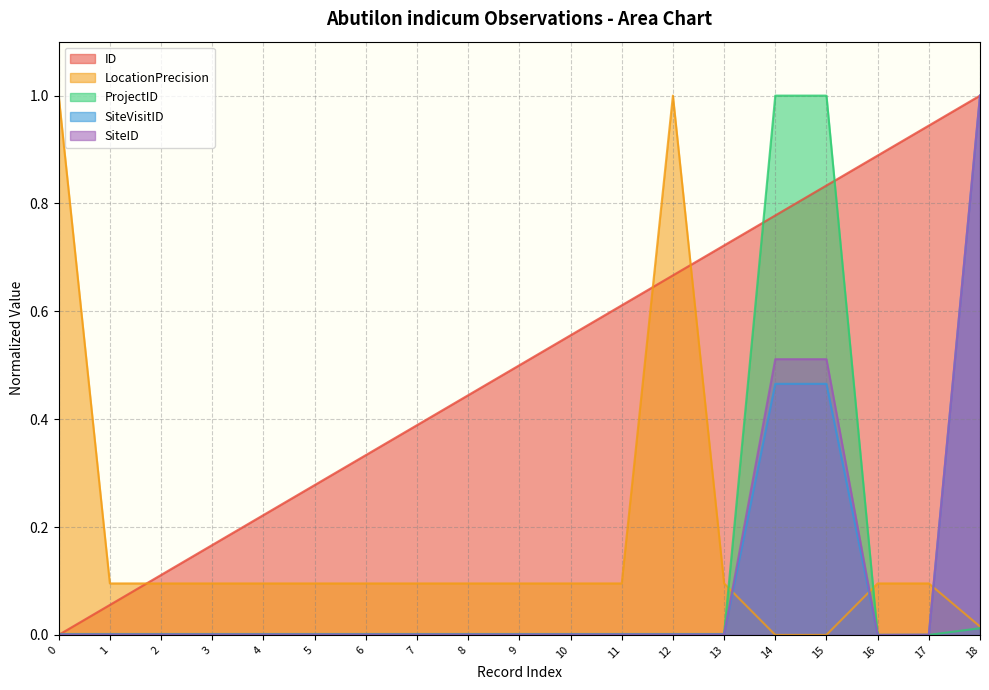

True or false: LocationPrecision has a value of -0.4 at 14.

False